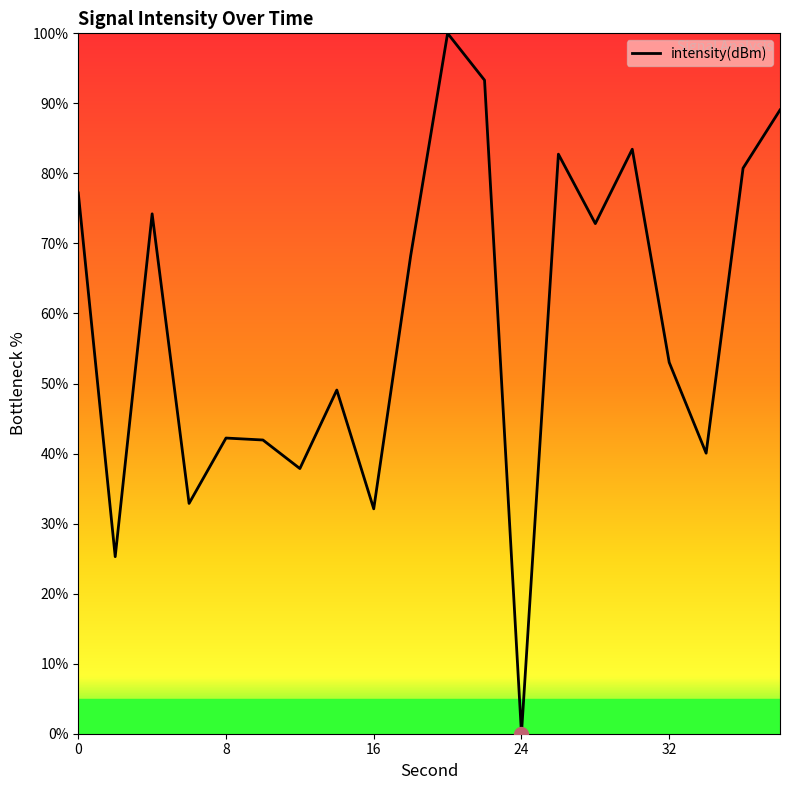

What is the difference between the maximum and minimum values?

100.0